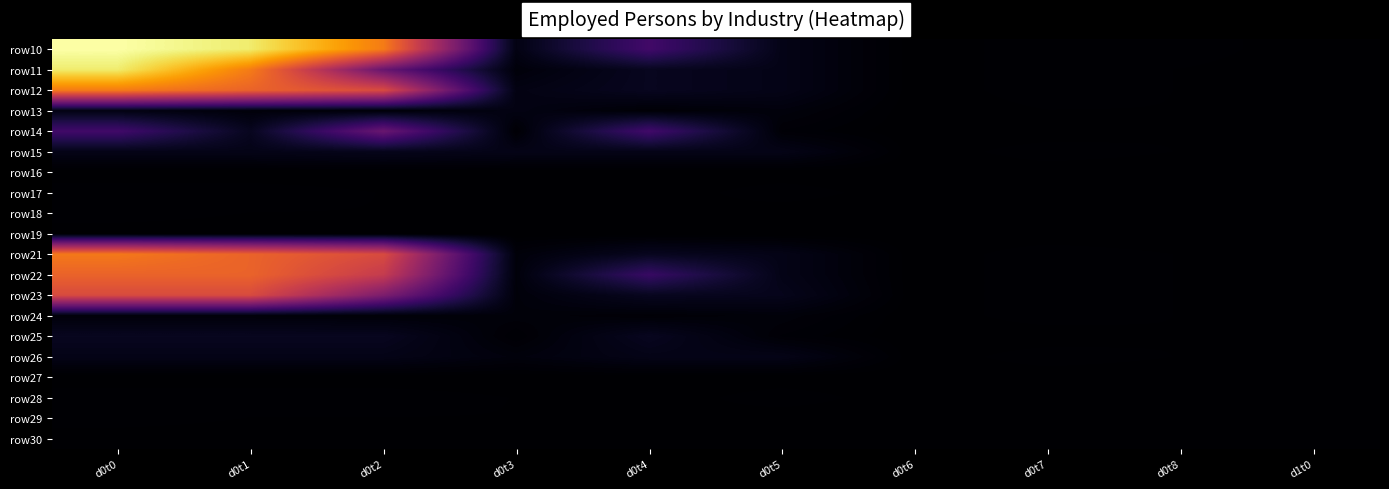

How many series are shown in this chart?

20